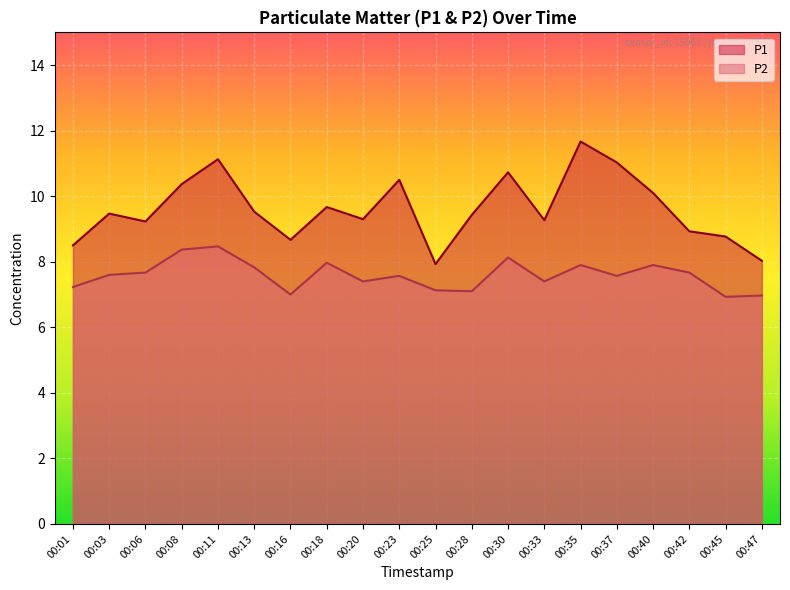

At 00:42, list the series in order from largest to smallest.

P1, P2